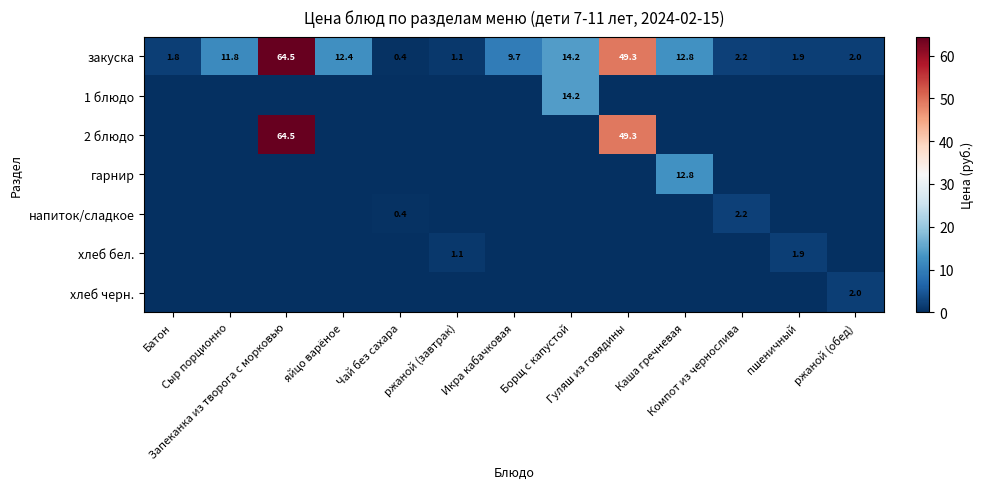

How many data points in закуска are above 9?

7